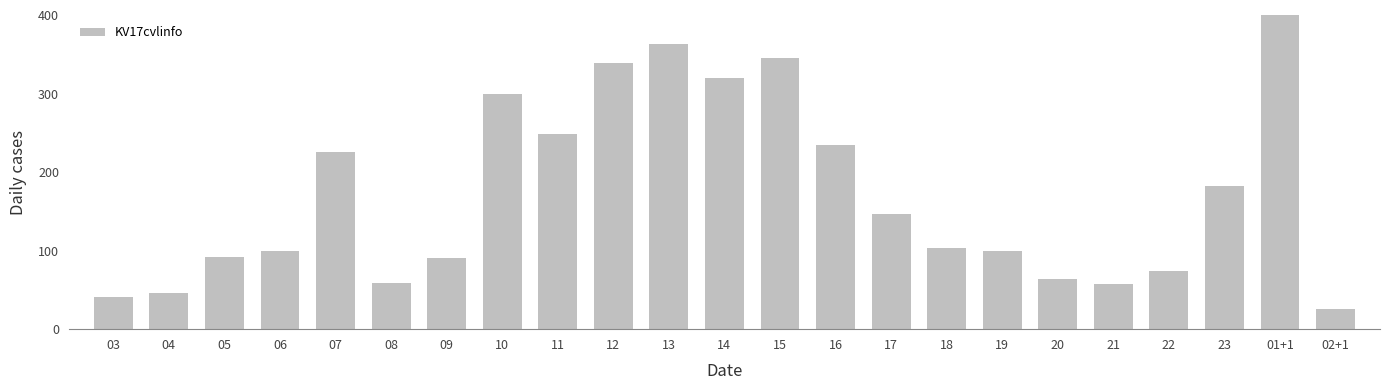

Approximately how many times larger is the value at 06 compared to 19?

1.0